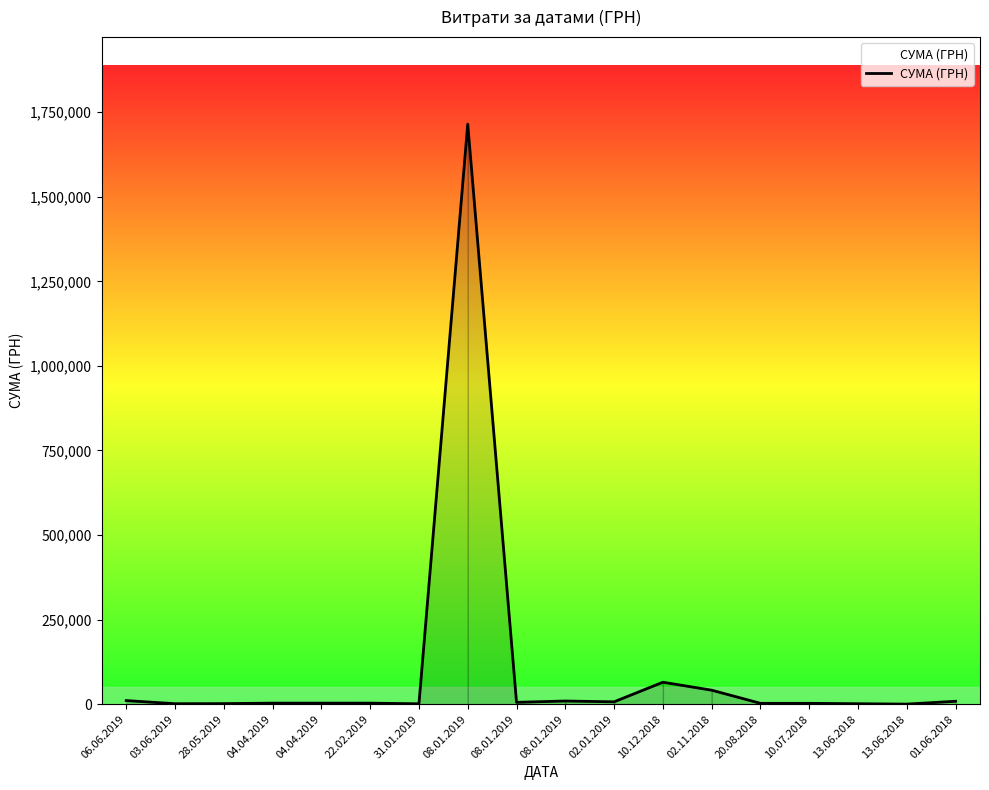

What is the label of the 12th point from the left?

10.12.2018